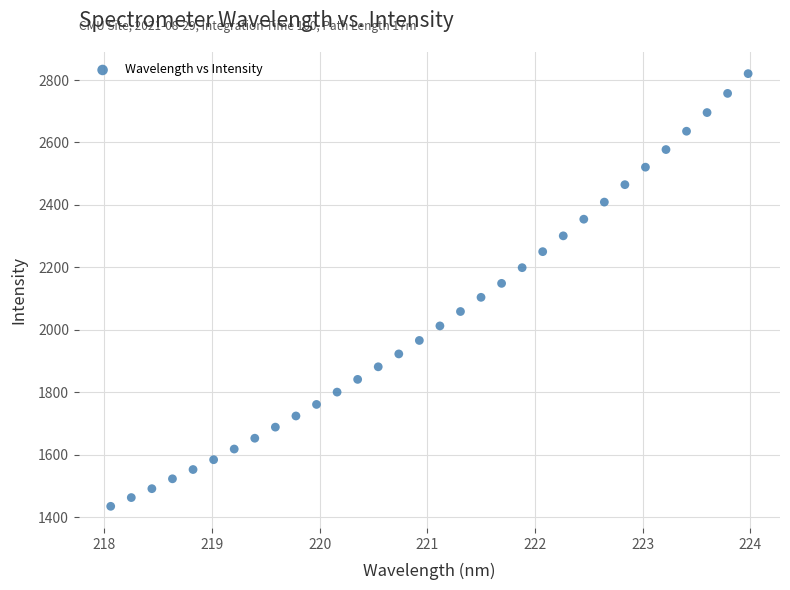

What is the range of X values (max minus min)?

5.9